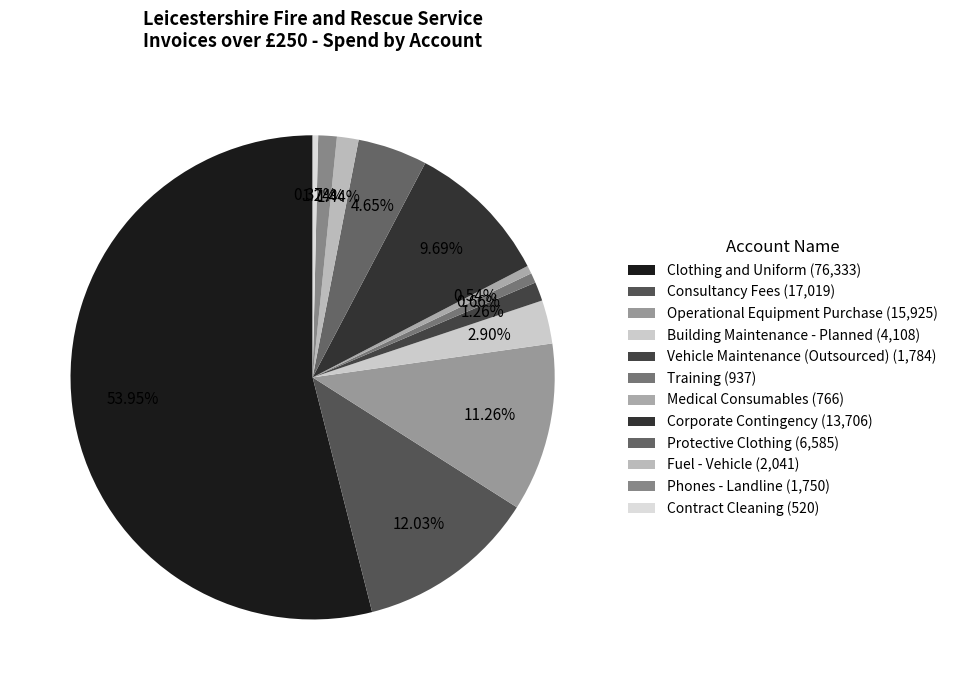

Count the number of slices in the pie.

12